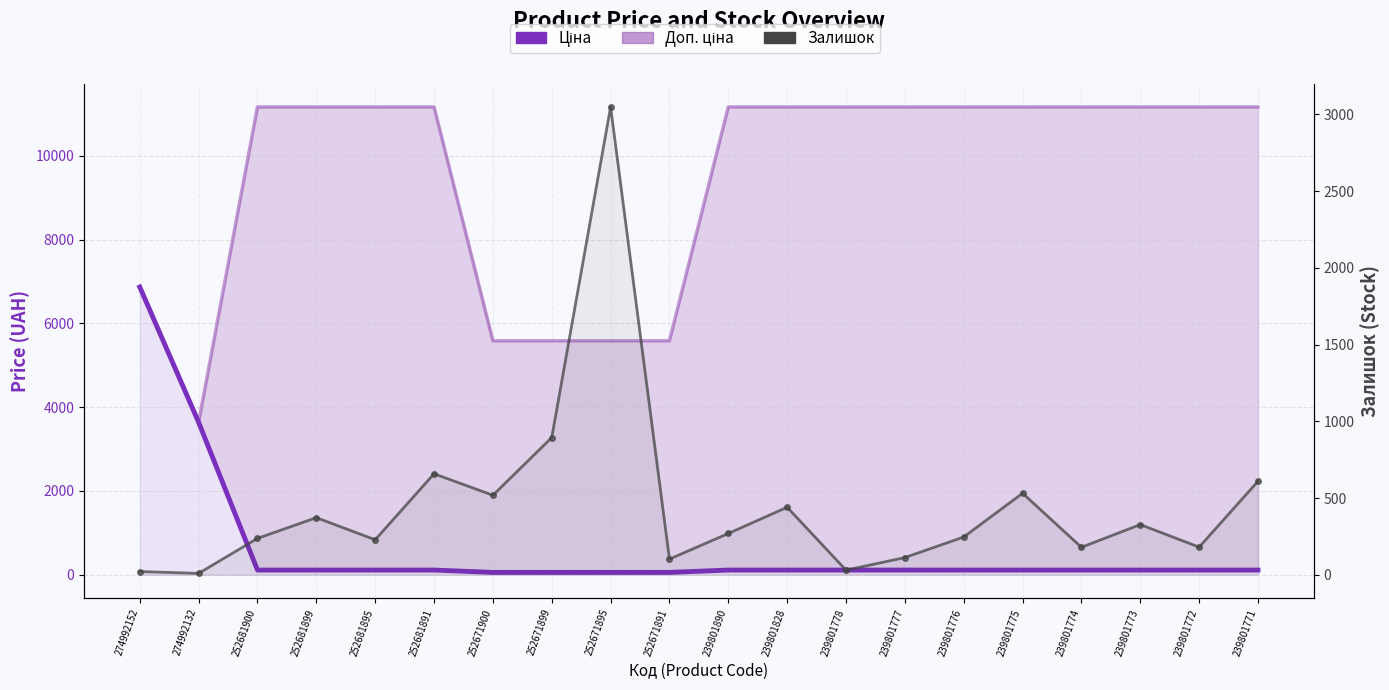

Rank the categories by Доп. ціна value from lowest to highest.

274992132, 252671900, 252671899, 252671895, 252671891, 274992152, 252681900, 252681899, 252681895, 252681891, 239801890, 239801828, 239801778, 239801777, 239801776, 239801775, 239801774, 239801773, 239801772, 239801771